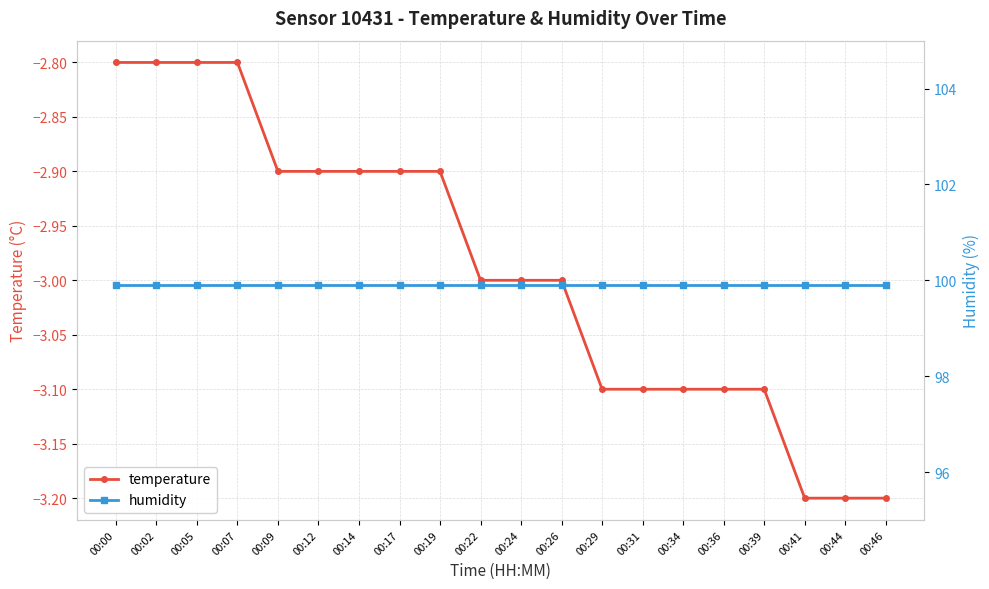

How many categories are shown in the chart?

20